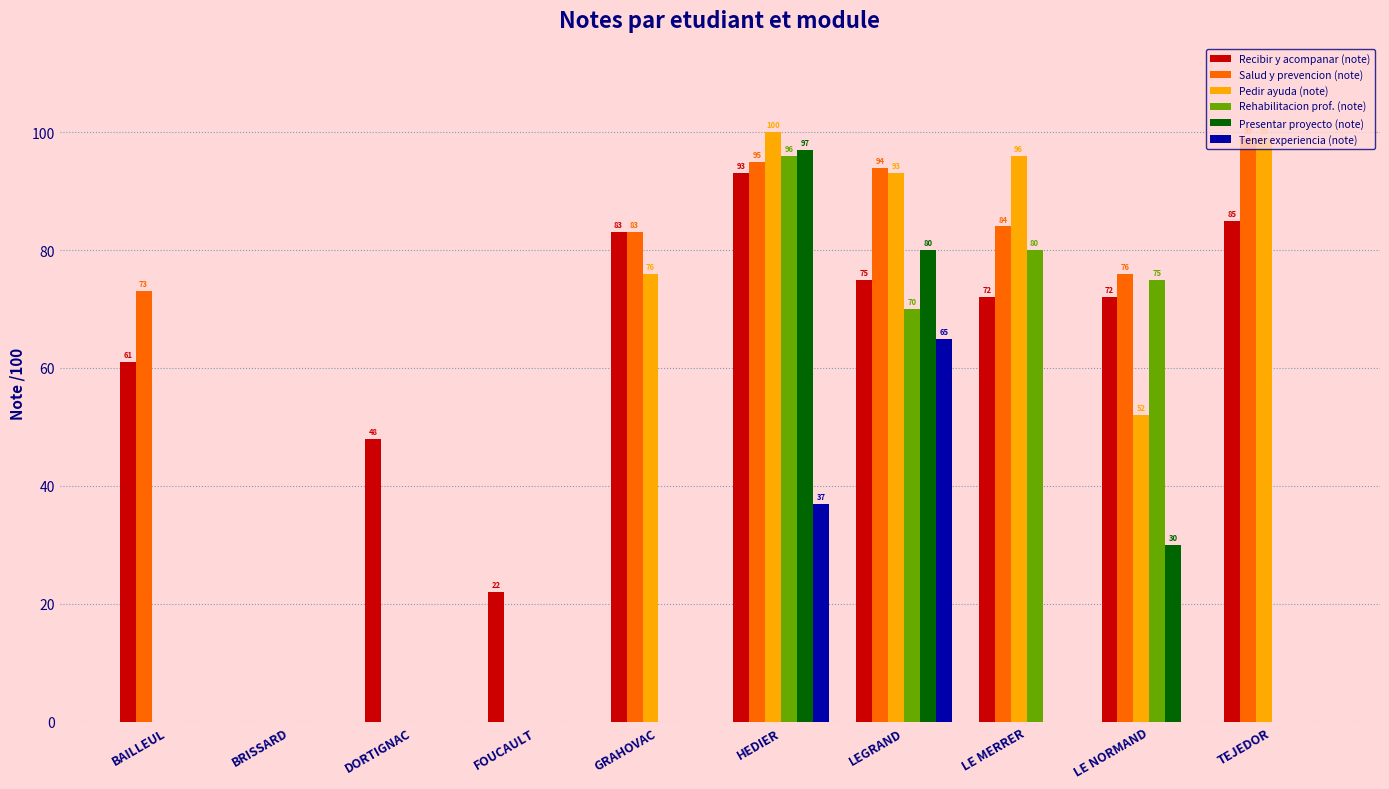

What is the maximum value shown in the chart?

100